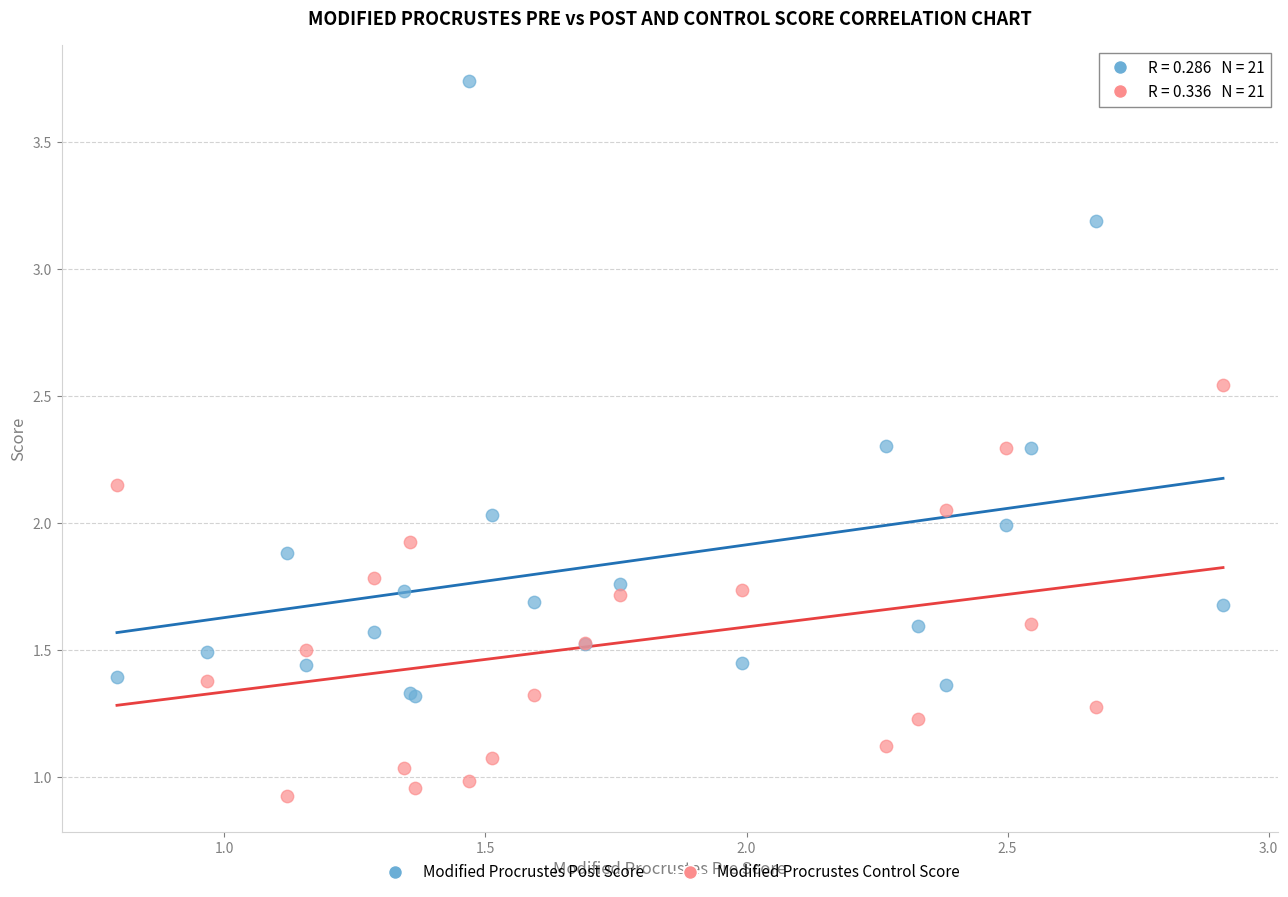

Which series has the largest Y range (max minus min)?

Modified Procrustes Post Score